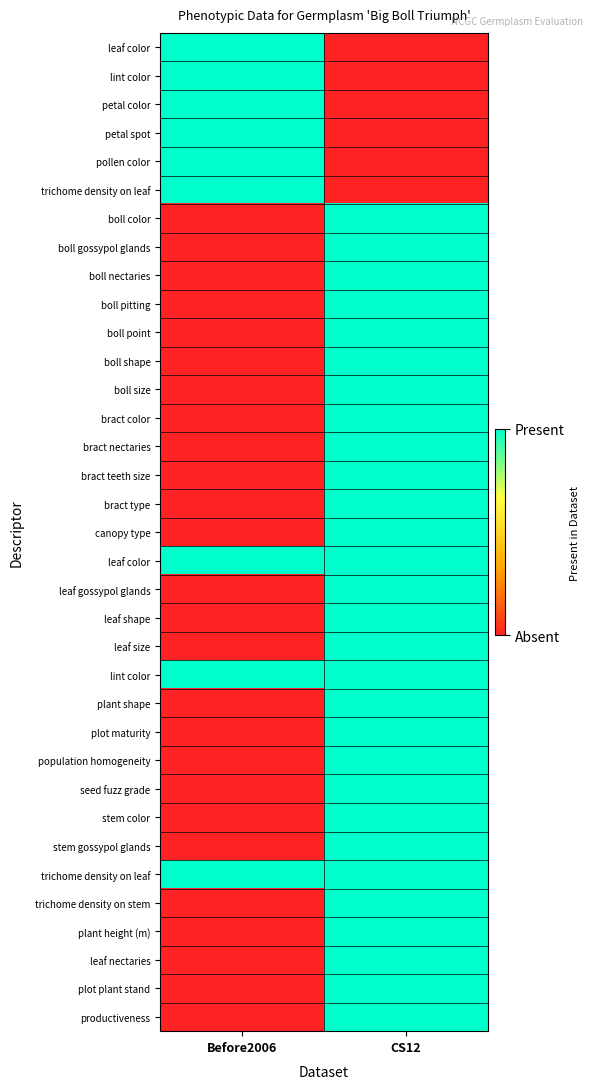

At which category does the chart reach its peak across all series?

Before2006